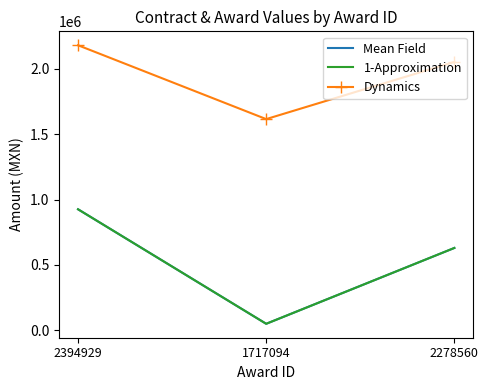

Rank the categories by 1-Approximation value from highest to lowest.

2394929, 2278560, 1717094